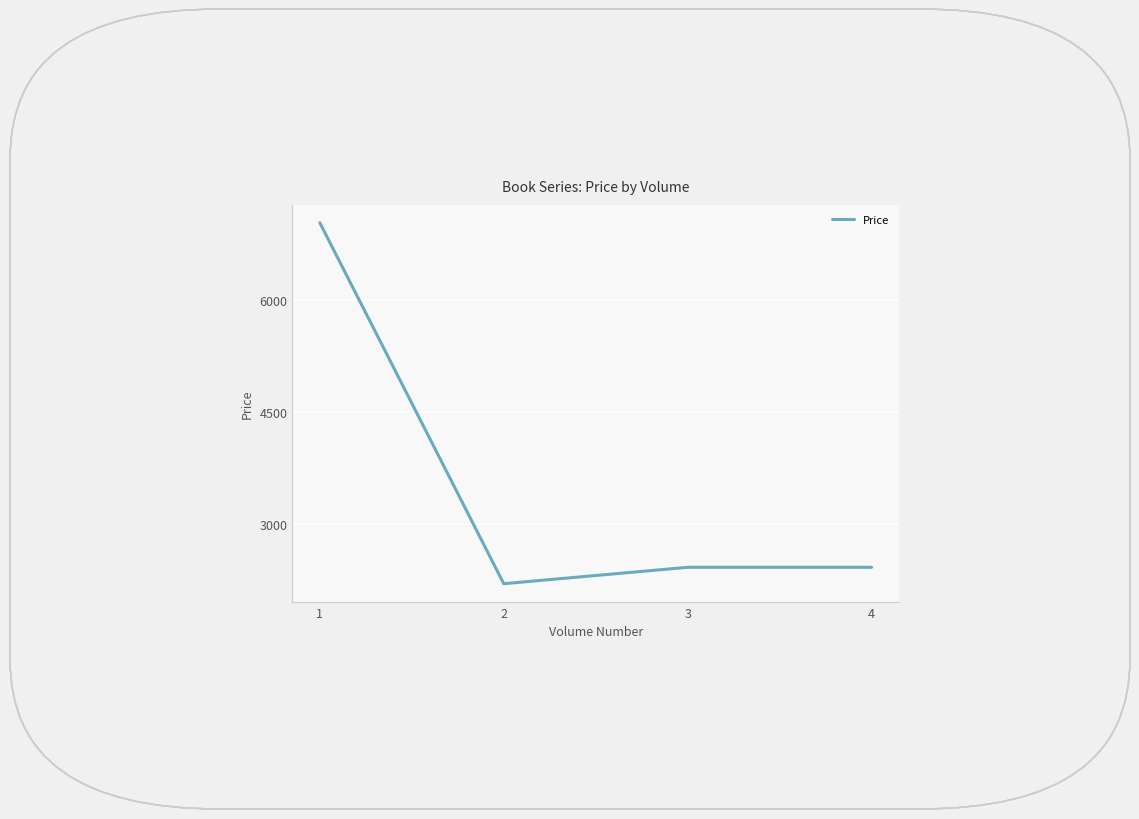

True or false: the data shows 7040 at 1.

True